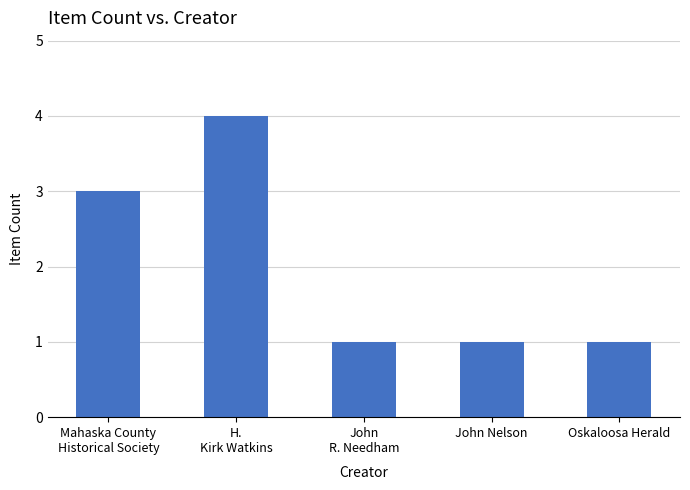

Which category has the highest value across all series?

H.
Kirk Watkins